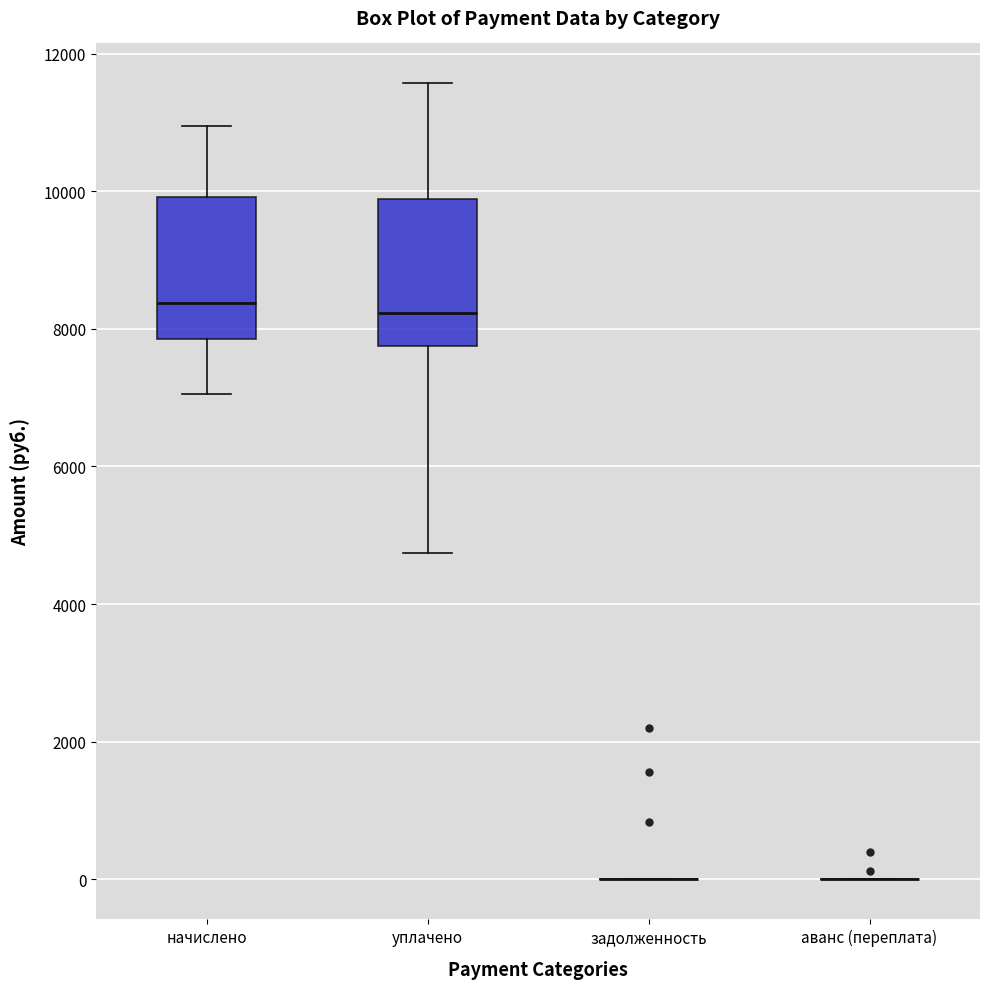

Reading left to right, read every box against the y-axis: the position of its median line, the range the box covers, and the ends of its whiskers. The values are not printed on the chart, so give them approximately, as read against the axis.

начислено: median 8400, box 7800 to 10000, whiskers 7000 to 11000
уплачено: median 8200, box 7800 to 9800, whiskers 4800 to 11600
задолженность: box collapsed to a line at 0, whiskers 0 to 0
аванс (переплата): box collapsed to a line at 0, whiskers 0 to 0